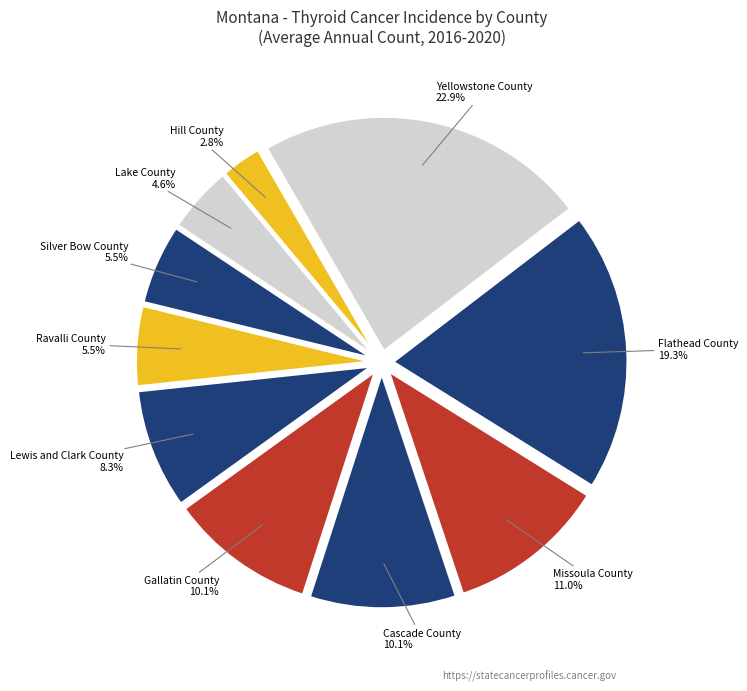

Between Gallatin County and Silver Bow County, which is larger?

Gallatin County